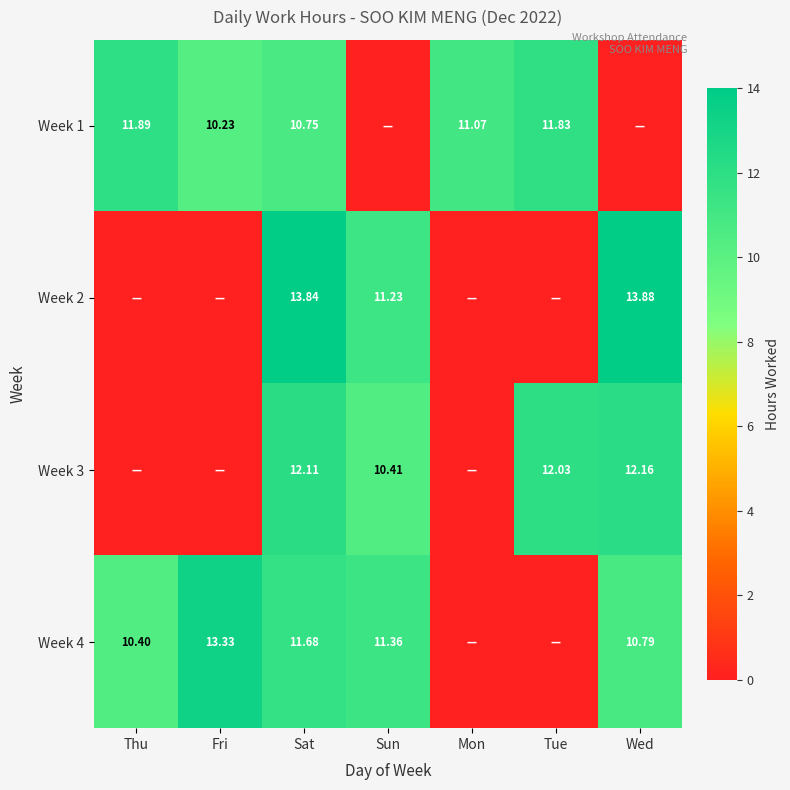

The Week 1 series shows 6.5 at Mon. True or false?

False